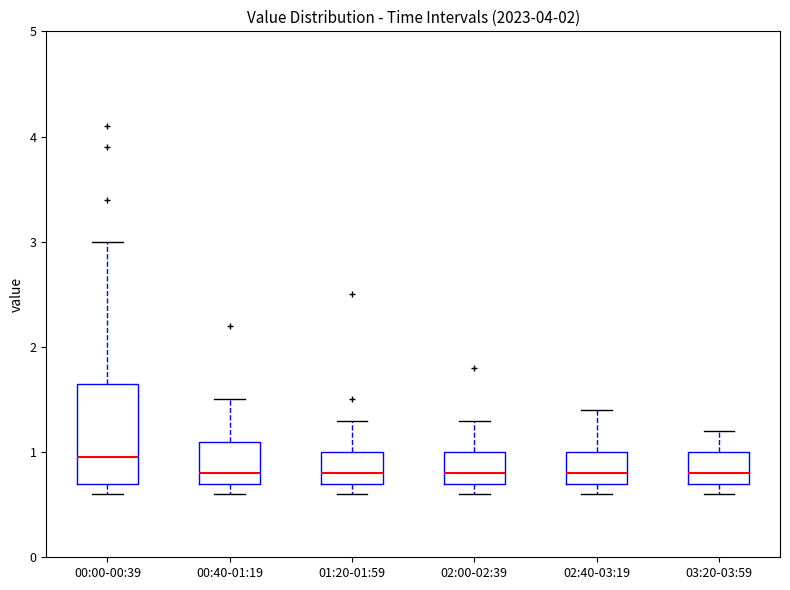

Reading left to right, read every box against the y-axis: the position of its median line, the range the box covers, and the ends of its whiskers. The values are not printed on the chart, so give them approximately, as read against the axis.

00:00-00:39: median 1.0, box 0.7 to 1.7, whiskers 0.6 to 3.0
00:40-01:19: median 0.8, box 0.7 to 1.1, whiskers 0.6 to 1.5
01:20-01:59: median 0.8, box 0.7 to 1.0, whiskers 0.6 to 1.3
02:00-02:39: median 0.8, box 0.7 to 1.0, whiskers 0.6 to 1.3
02:40-03:19: median 0.8, box 0.7 to 1.0, whiskers 0.6 to 1.4
03:20-03:59: median 0.8, box 0.7 to 1.0, whiskers 0.6 to 1.2